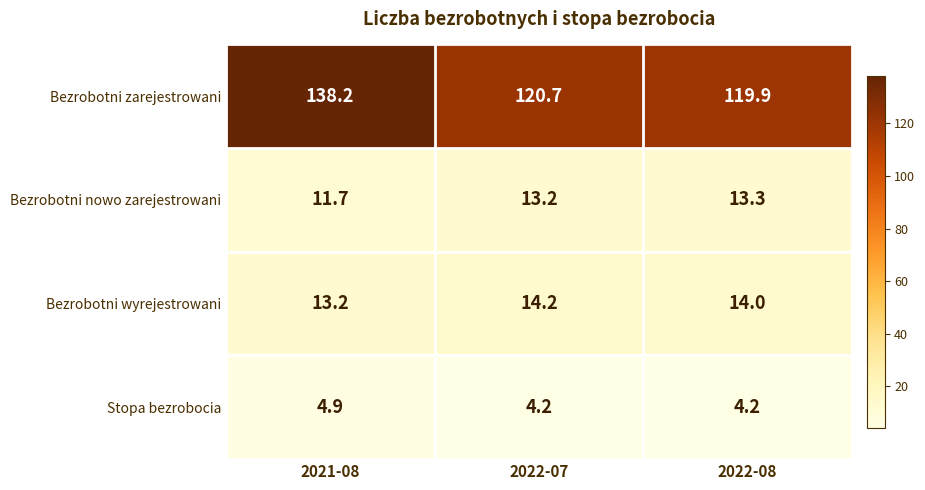

What is the difference between the maximum and minimum values in the Bezrobotni wyrejestrowani series?

1.0